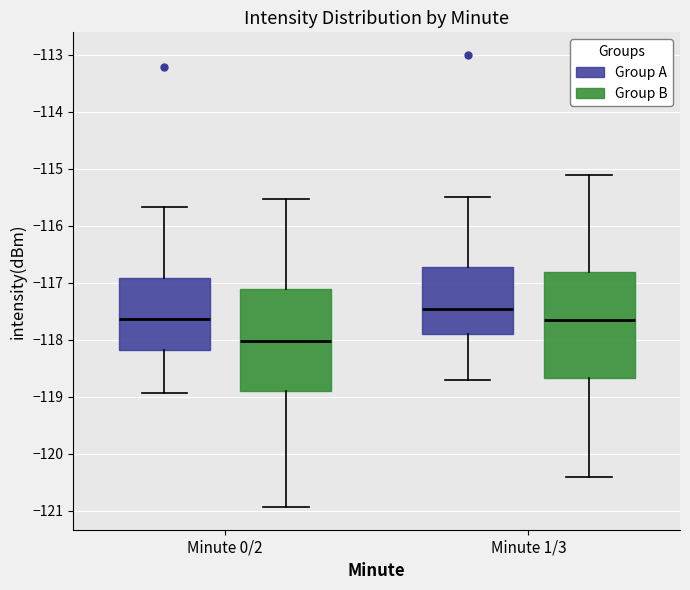

Reading left to right, read every box against the y-axis: the position of its median line, the range the box covers, and the ends of its whiskers. The values are not printed on the chart, so give them approximately, as read against the axis.

Minute 0/2 (Group A): median -117.6, box -118.2 to -116.9, whiskers -118.9 to -115.7
Minute 0/2 (Group B): median -118.0, box -118.9 to -117.1, whiskers -120.9 to -115.5
Minute 1/3 (Group A): median -117.4, box -117.9 to -116.7, whiskers -118.7 to -115.5
Minute 1/3 (Group B): median -117.6, box -118.7 to -116.8, whiskers -120.4 to -115.1